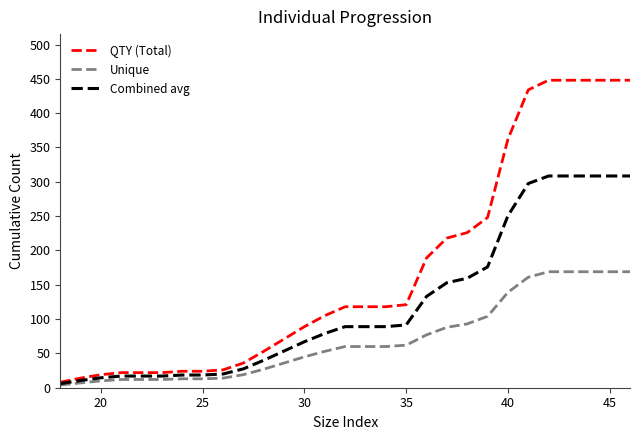

List the series in order of their overall mean, lowest first.

Unique, Combined avg, QTY (Total)